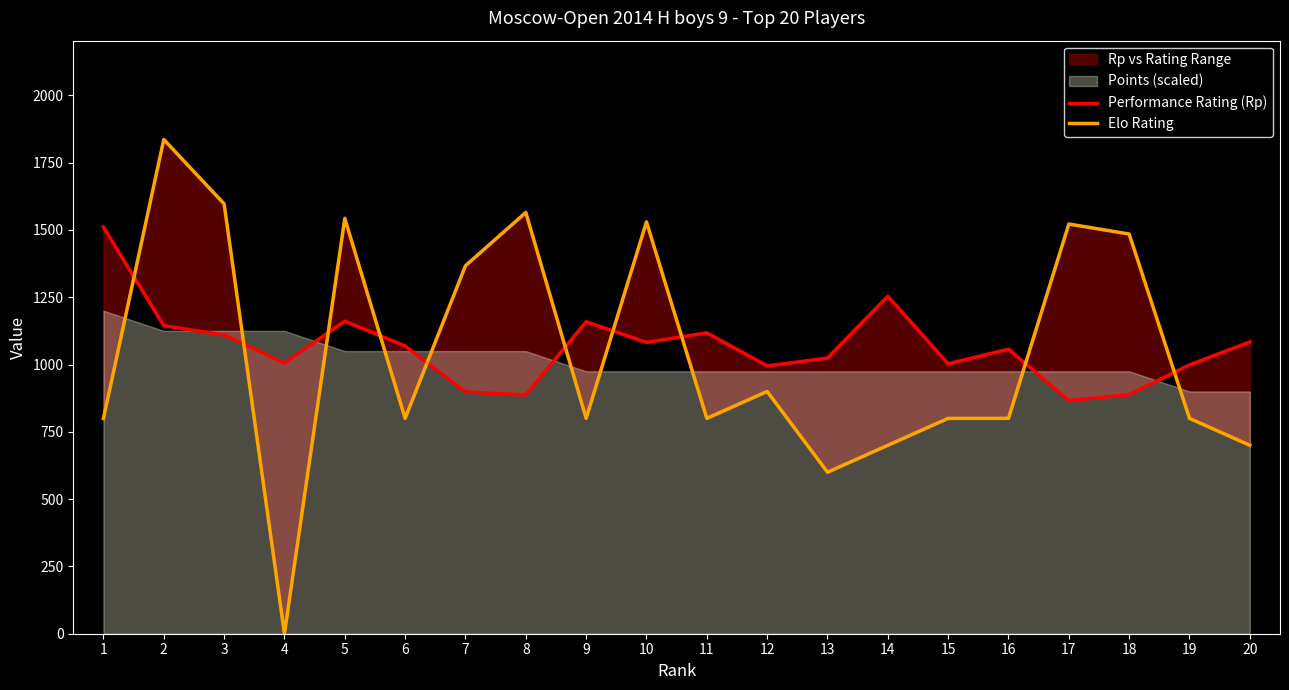

Is it true that Performance Rating (Rp) equals 1159 at 9?

True